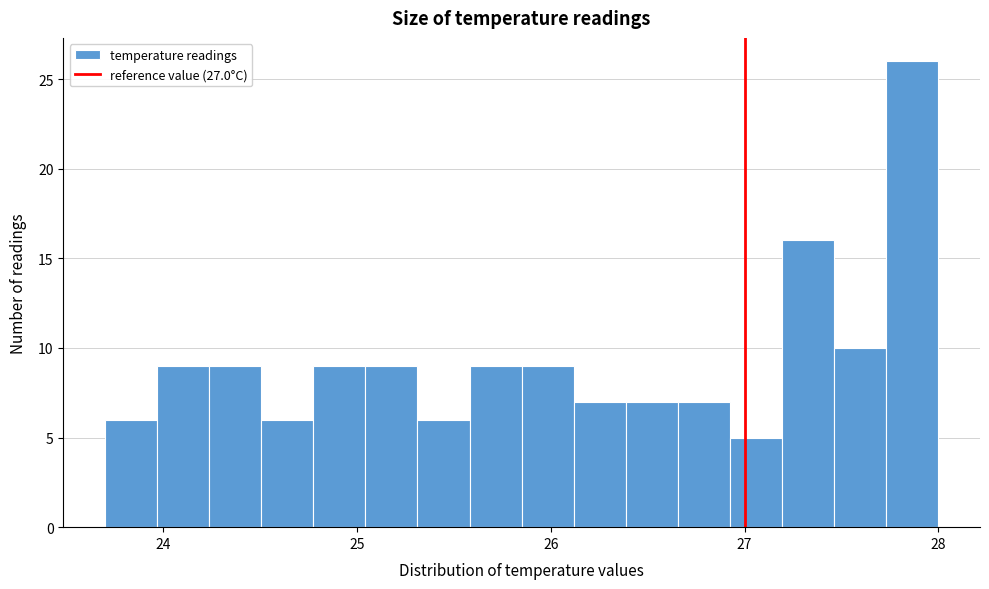

Around what value on the x-axis is the tallest bar? Give the approximate position of its centre, as read against the axis.

27.9